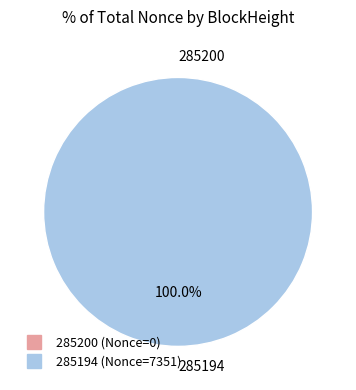

Rank the categories by value from highest to lowest.

285194, 285200